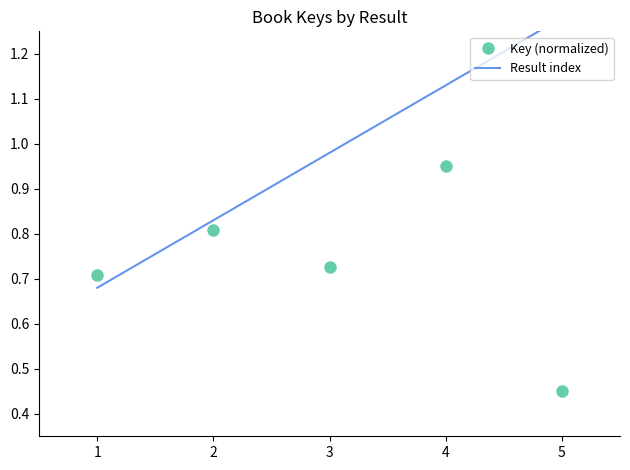

Is it true that Key (normalized) equals 0.3 at 5?

False